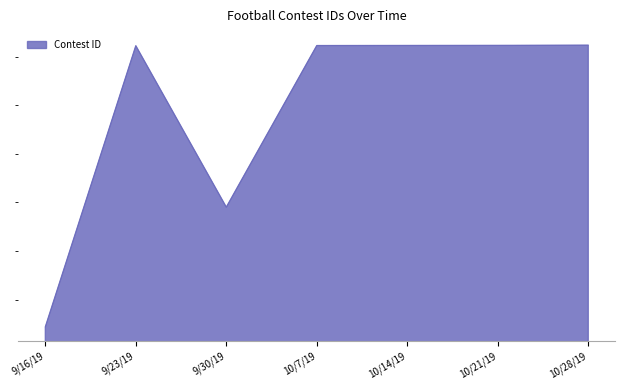

The chart shows a value of 241121 at 10/21/19. True or false?

True